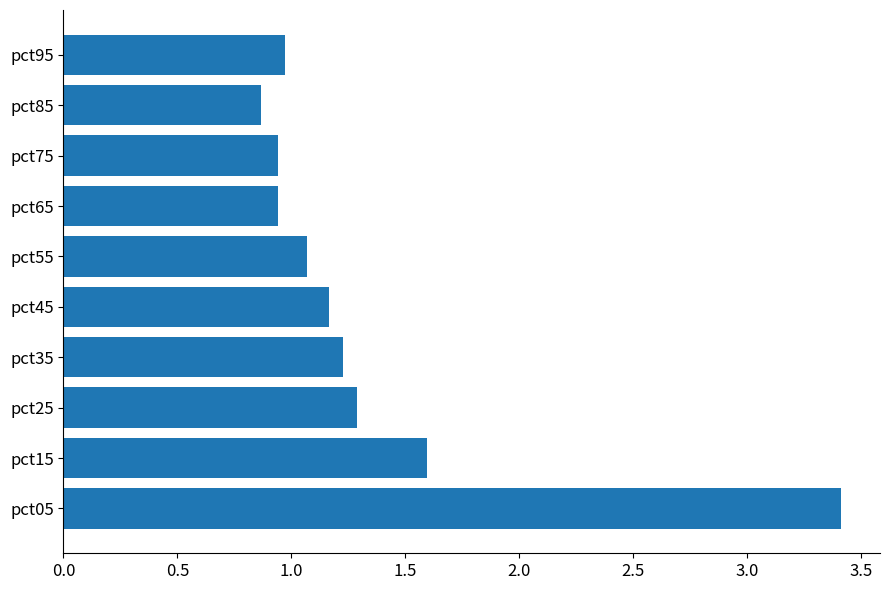

At which label is the value closest to 2?

pct15